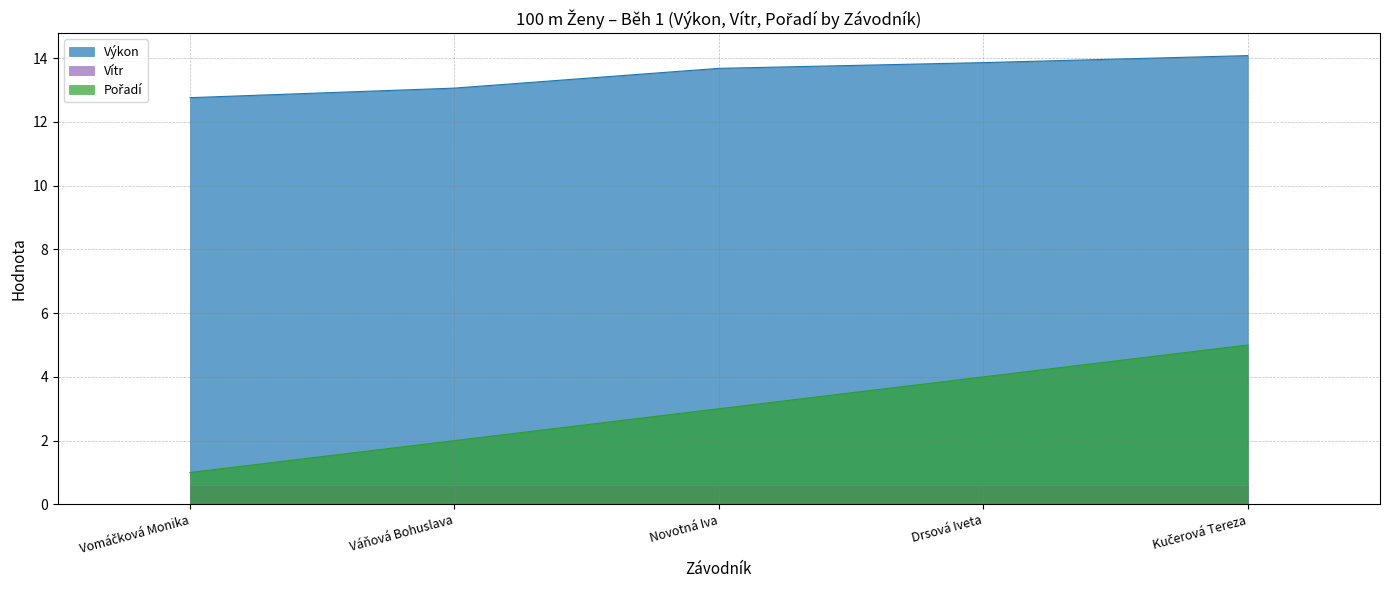

Which category has the lowest value in the Výkon series?

Vomáčková Monika